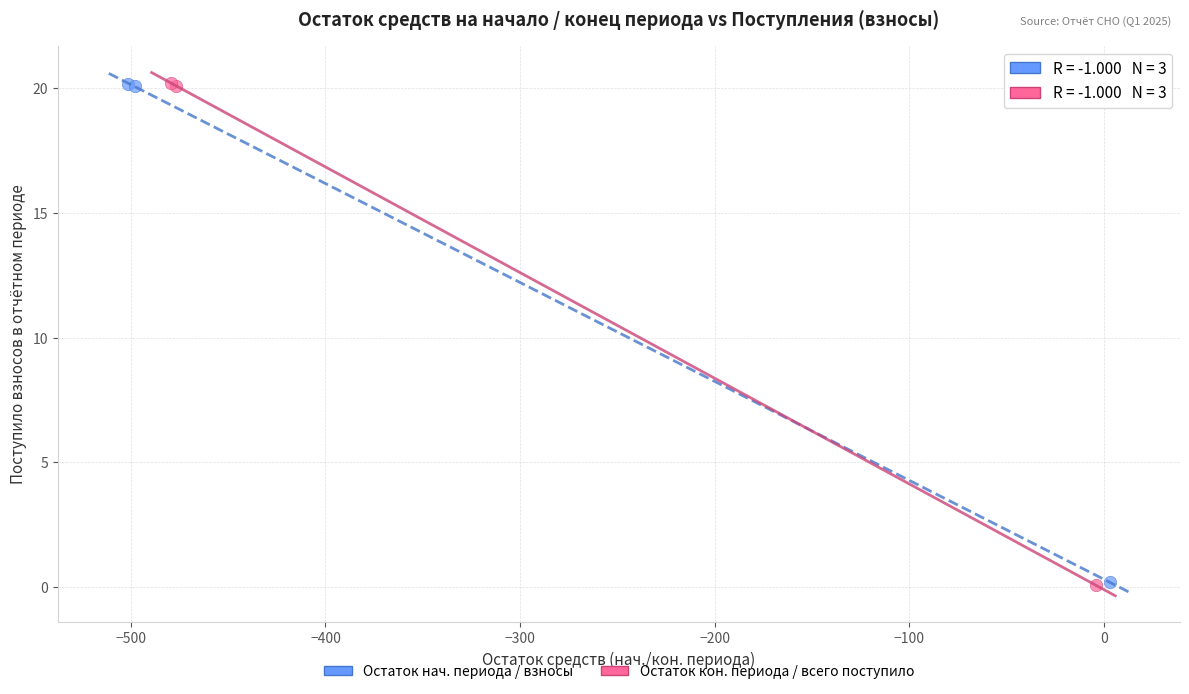

Which series has the largest Y range (max minus min)?

Остаток кон. периода / всего поступило